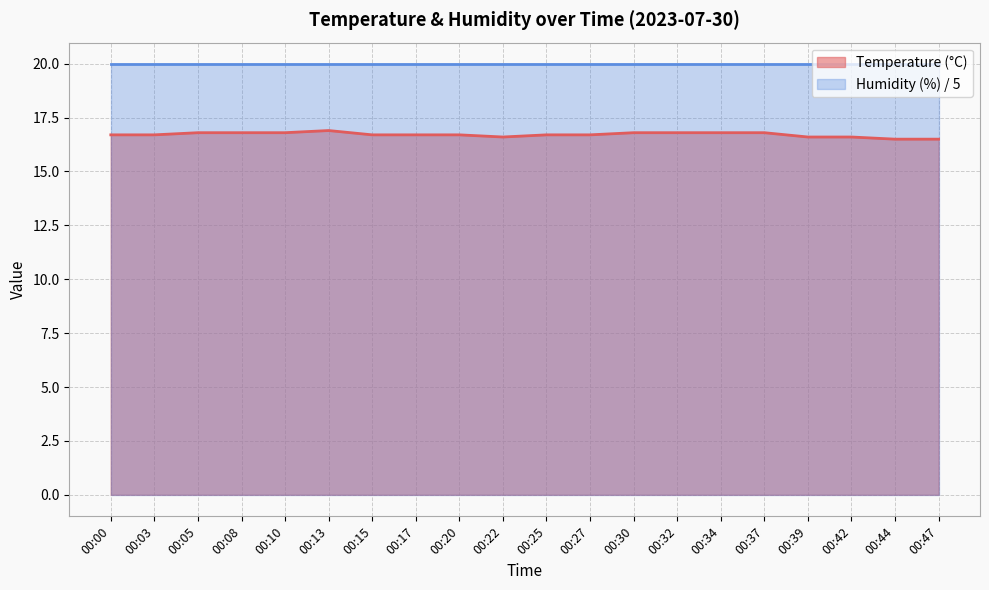

How many lines are shown in the chart?

2